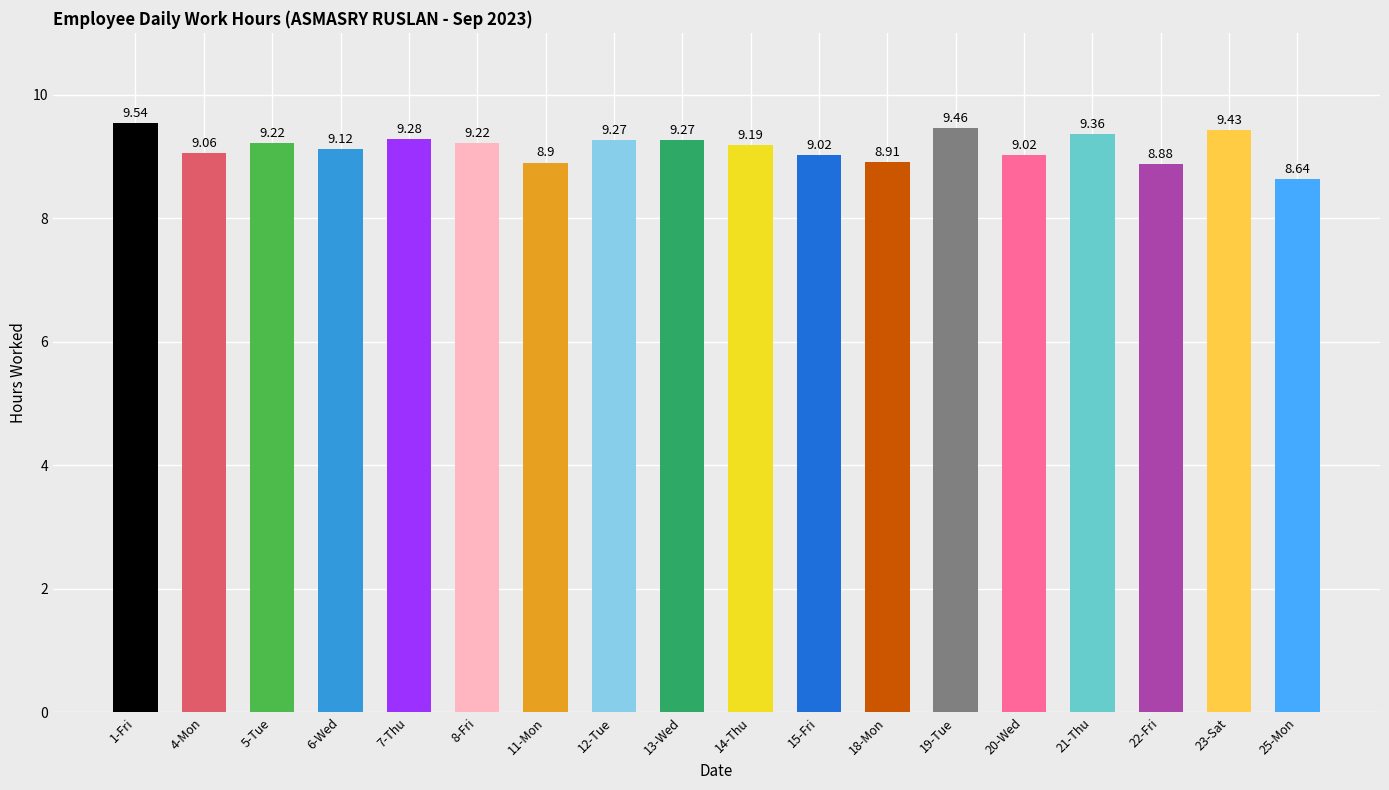

What is the average value?

9.2